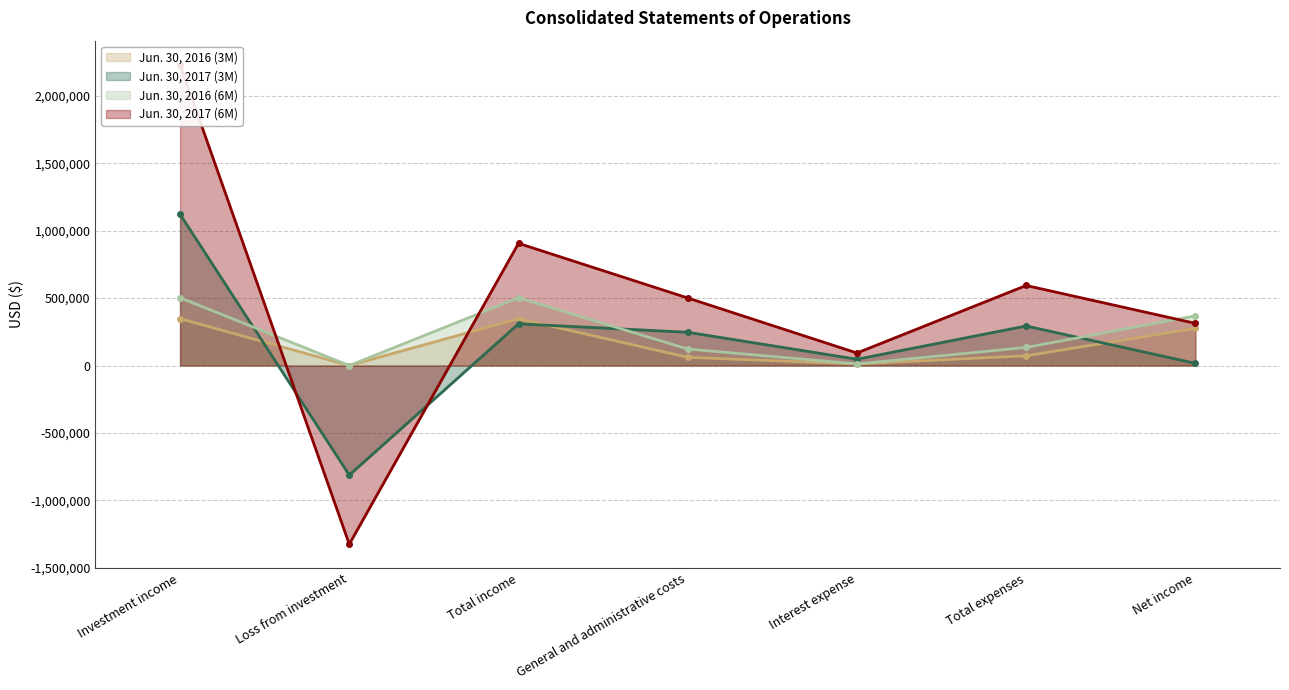

Which series changed the most between Loss from investment and Total expenses?

Jun. 30, 2017 (6M)